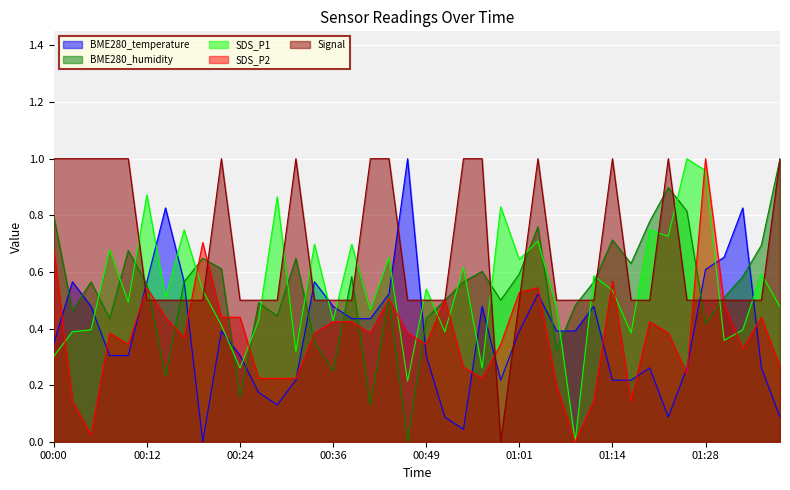

Is the value of SDS_P2 at 00:36 greater than the value of Signal at 01:14?

No